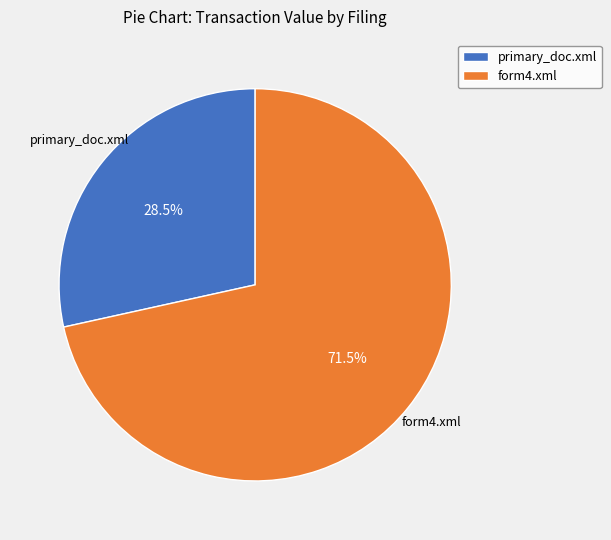

How many slices are in this pie chart?

2